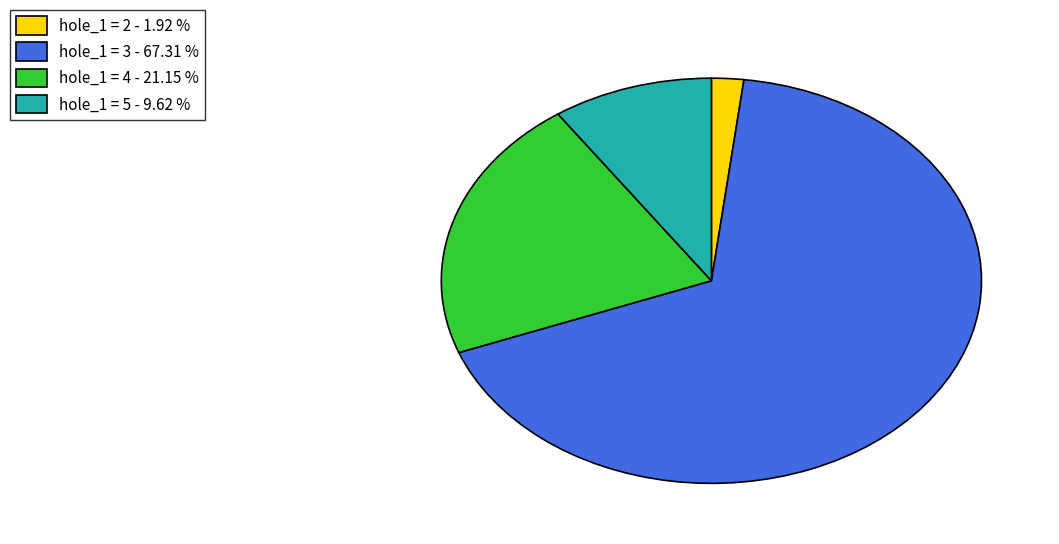

Which slice is the largest?

hole_1 = 3